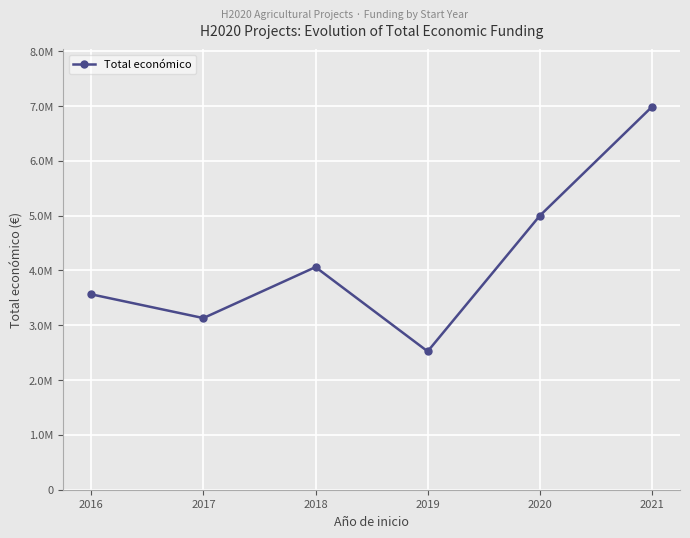

True or false: there are more than 1 points higher than both neighbors.

False